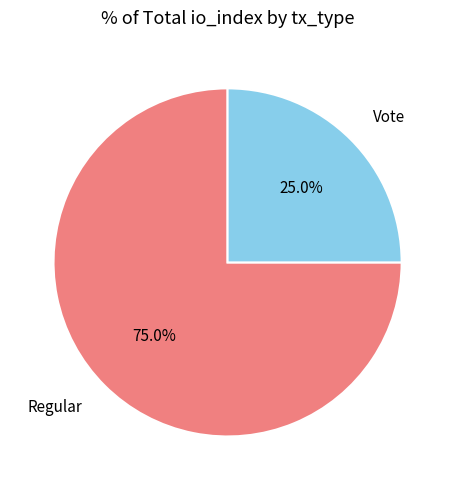

How many slices are in this pie chart?

2